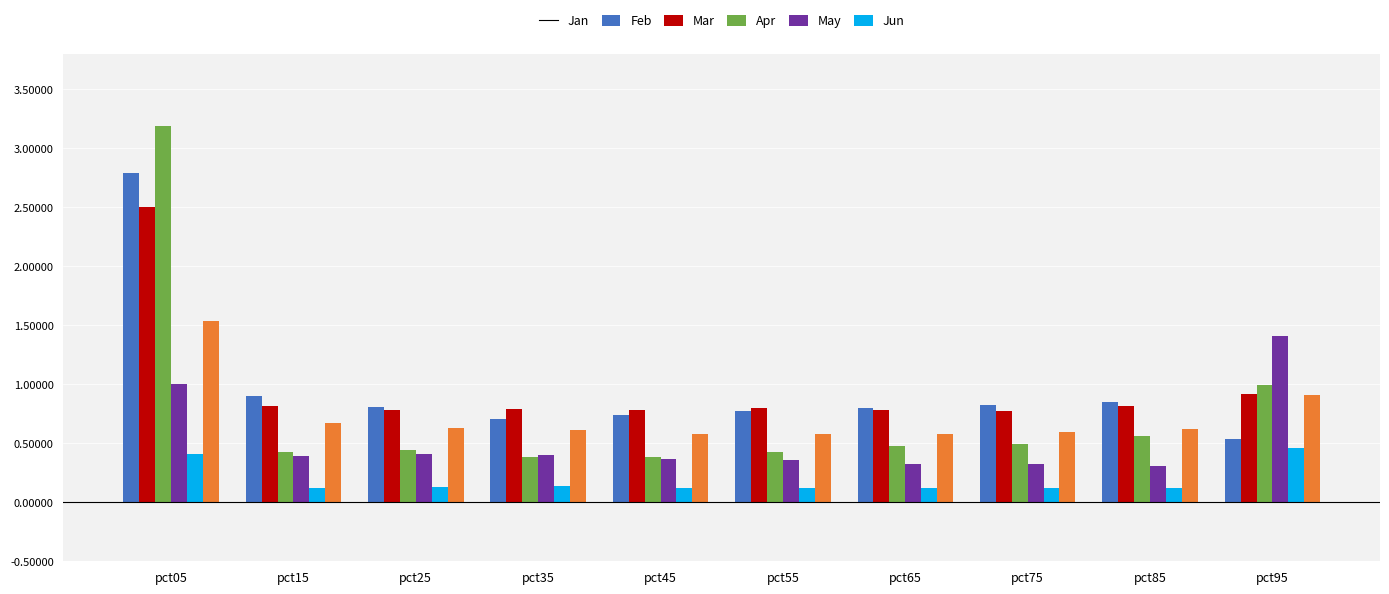

The Feb series shows 0.8 at pct45. True or false?

True